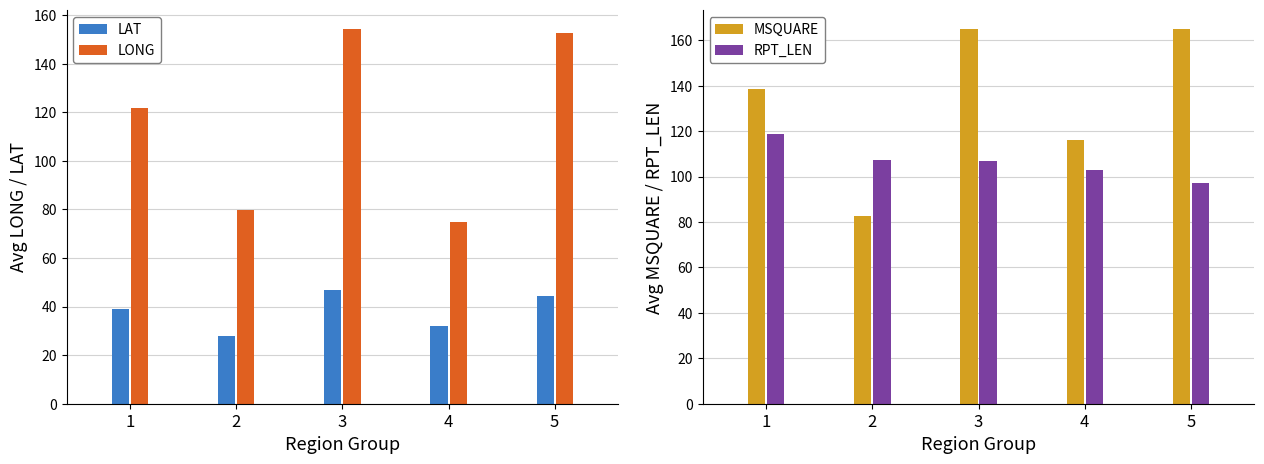

Are the bars horizontal?

No